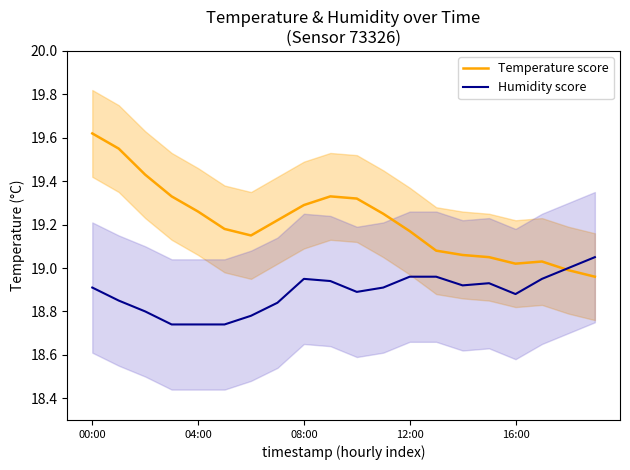

How many Humidity score values are between 18 and 19?

19